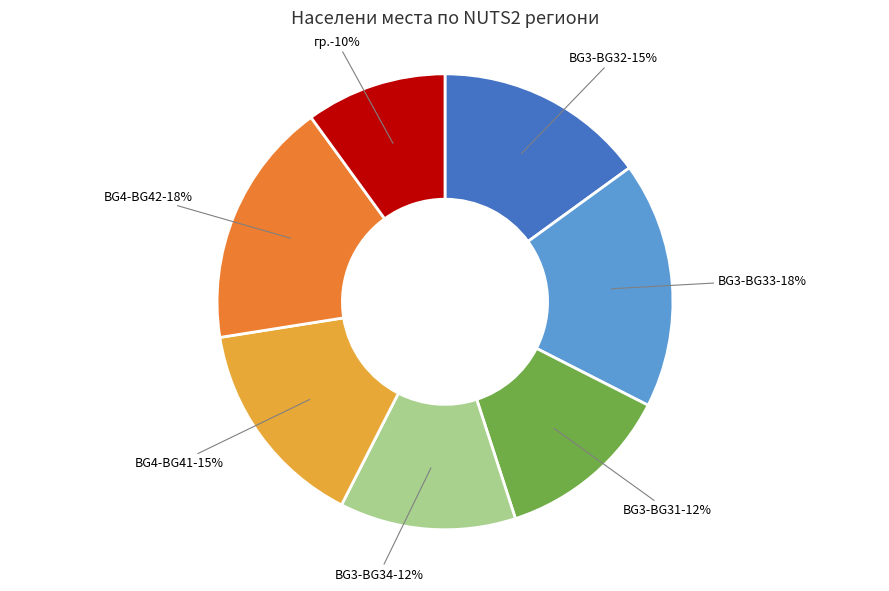

Count the number of slices in the pie.

7